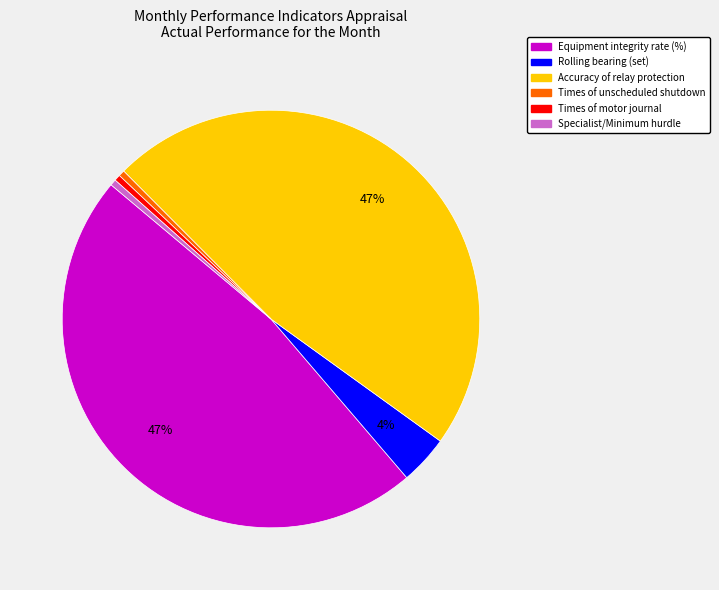

To the nearest percent, what percentage of the pie is Rolling bearing (set)?

4%